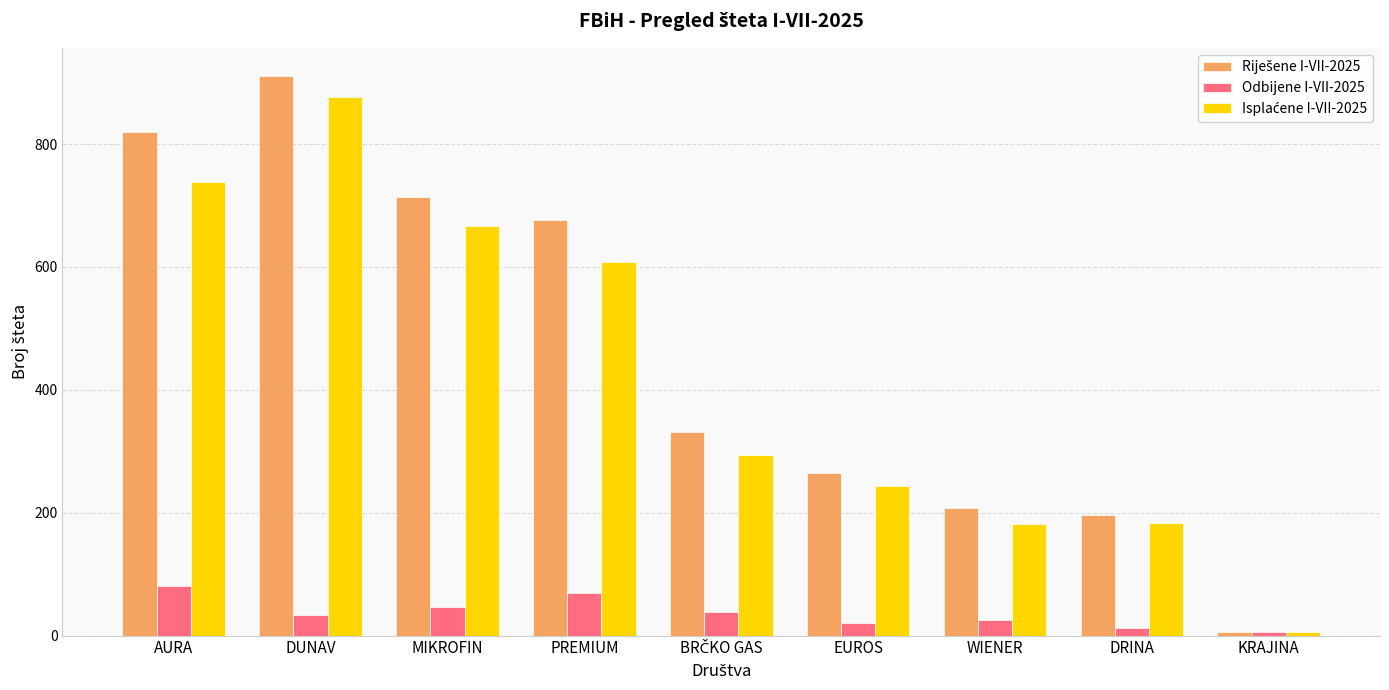

At how many categories does at least one series exceed 420?

4